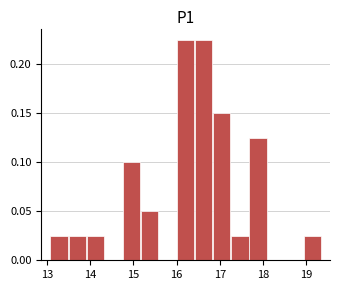

Reading left to right, list every bar in this chart as the range it spans on the x-axis followed by its height. Neither the bar edges nor the heights are printed on the chart, so give them approximately, as read against the axes.

13.1 to 13.5: 0.025
13.5 to 13.9: 0.025
13.9 to 14.3: 0.025
14.3 to 14.7: 0
14.7 to 15.2: 0.100
15.2 to 15.6: 0.050
15.6 to 16.0: 0
16.0 to 16.4: 0.225
16.4 to 16.8: 0.225
16.8 to 17.3: 0.150
17.3 to 17.7: 0.025
17.7 to 18.1: 0.125
18.1 to 18.5: 0
18.5 to 18.9: 0
18.9 to 19.4: 0.025